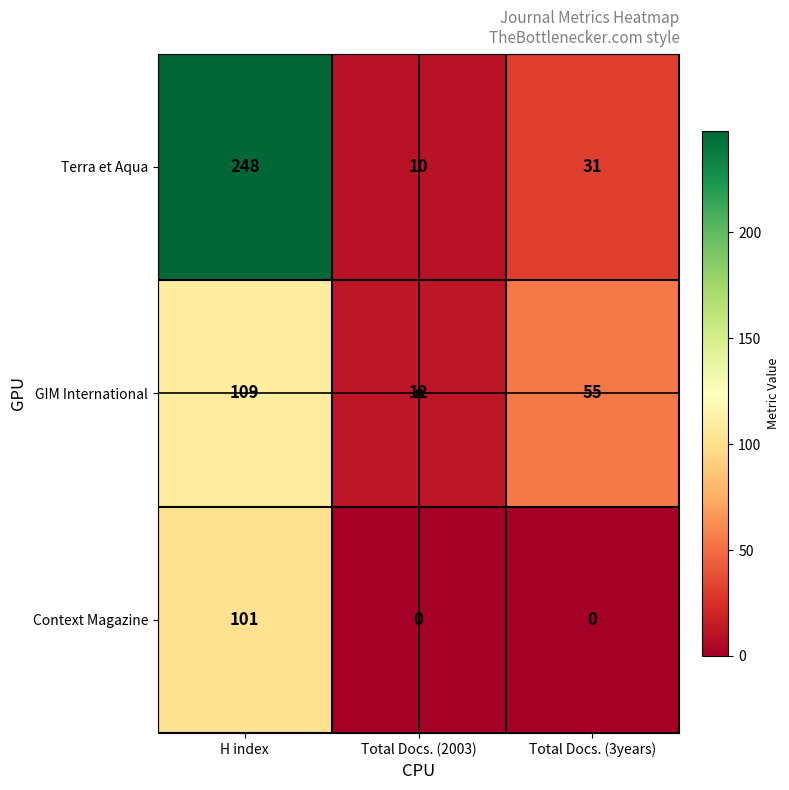

The value of Context Magazine at H index is 36. True or false?

False